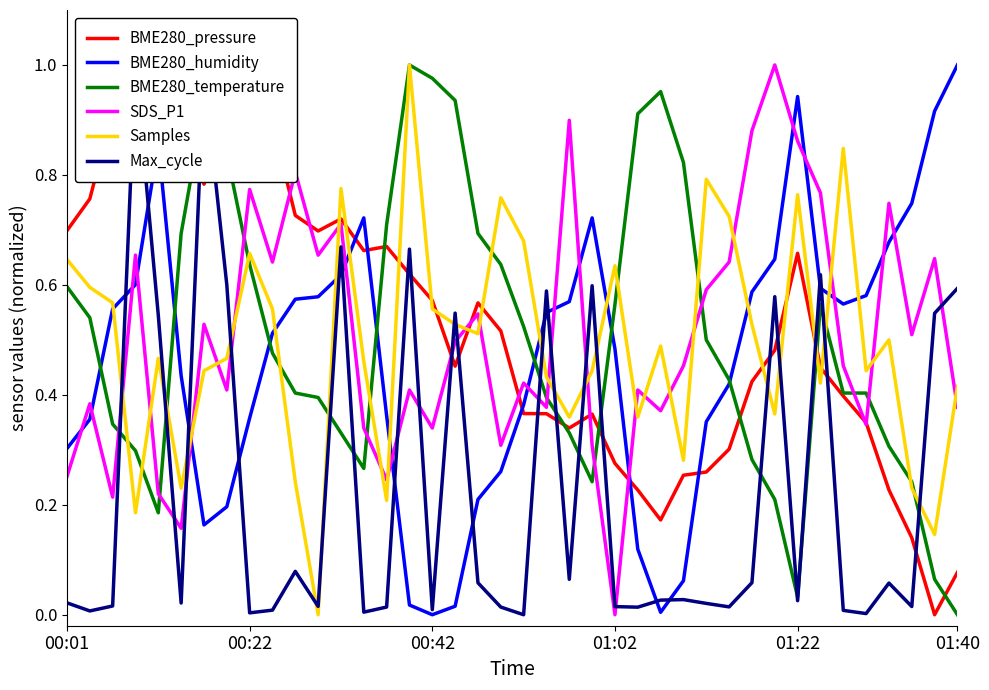

Does the chart have visible grid lines?

No